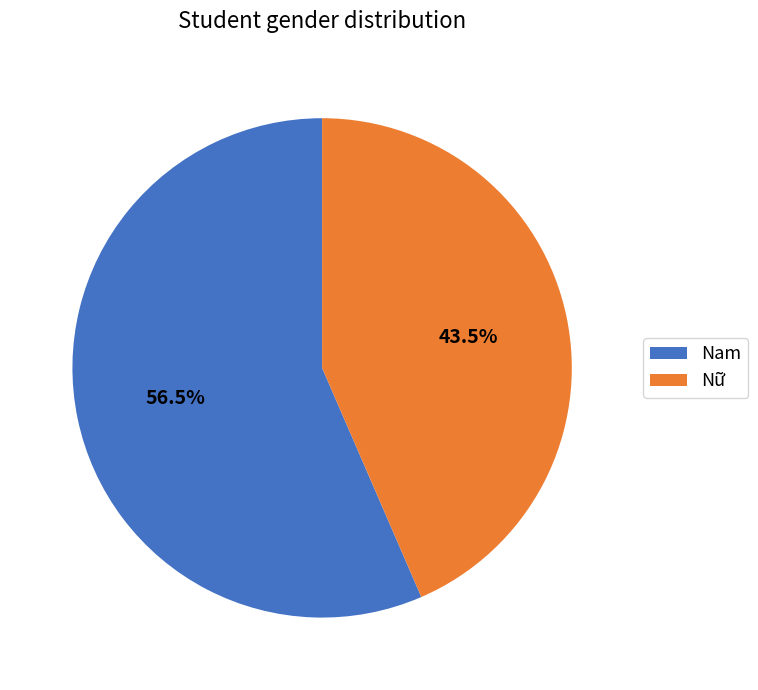

Is it true that Nữ is 35% of the pie?

False